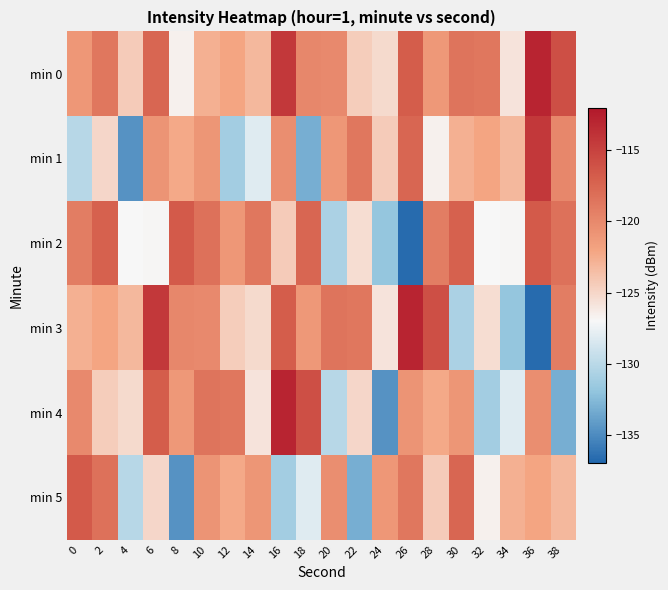

Reading right to left, what are all the values shown in this chart?

min 0: 38=-115.8	36=-112.9	34=-125.8	32=-118.6	30=-118.5	28=-121.1	26=-116.8	24=-125.2	22=-124.5	20=-120.1	18=-119.8	16=-114.3	14=-123.2	12=-122.0	10=-122.7	8=-126.6	6=-117.5	4=-124.3	2=-118.7	0=-121.1
min 1: 38=-119.8	36=-114.3	34=-123.2	32=-122.0	30=-122.7	28=-126.6	26=-117.5	24=-124.3	22=-118.7	20=-121.1	18=-133.2	16=-120.4	14=-128.1	12=-131.1	10=-121.0	8=-122.3	6=-120.9	4=-134.7	2=-125.0	0=-130.1
min 2: 38=-118.3	36=-116.7	34=-126.9	32=-127.0	30=-117.2	28=-119.2	26=-136.6	24=-131.8	22=-125.4	20=-130.7	18=-117.5	16=-124.3	14=-118.7	12=-121.1	10=-118.3	8=-116.7	6=-126.9	4=-127.0	2=-117.2	0=-119.2
min 3: 38=-119.2	36=-136.6	34=-131.8	32=-125.4	30=-130.7	28=-115.8	26=-112.9	24=-125.8	22=-118.6	20=-118.5	18=-121.1	16=-116.8	14=-125.2	12=-124.5	10=-120.1	8=-119.8	6=-114.3	4=-123.2	2=-122.0	0=-122.7
min 4: 38=-133.2	36=-120.4	34=-128.1	32=-131.1	30=-121.0	28=-122.3	26=-120.9	24=-134.7	22=-125.0	20=-130.1	18=-115.8	16=-112.9	14=-125.8	12=-118.6	10=-118.5	8=-121.1	6=-116.8	4=-125.2	2=-124.5	0=-120.1
min 5: 38=-123.2	36=-122.0	34=-122.7	32=-126.6	30=-117.5	28=-124.3	26=-118.7	24=-121.1	22=-133.2	20=-120.4	18=-128.1	16=-131.1	14=-121.0	12=-122.3	10=-120.9	8=-134.7	6=-125.0	4=-130.1	2=-118.3	0=-116.7